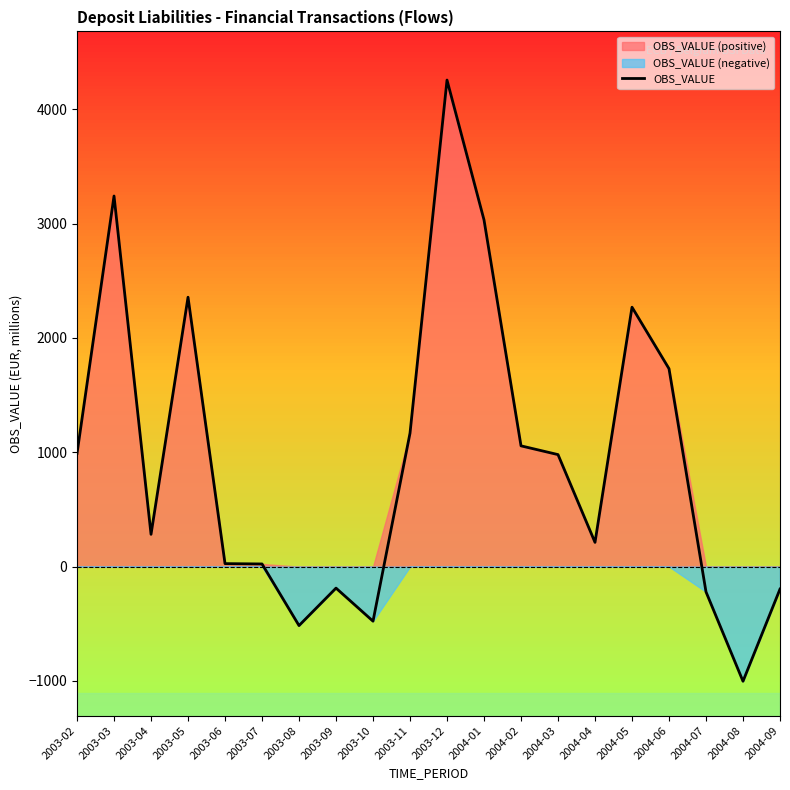

List the labels in order of value, largest first.

2003-12, 2003-03, 2004-01, 2003-05, 2004-05, 2004-06, 2003-11, 2004-02, 2003-02, 2004-03, 2003-04, 2004-04, 2003-06, 2003-07, 2003-09, 2004-09, 2004-07, 2003-10, 2003-08, 2004-08